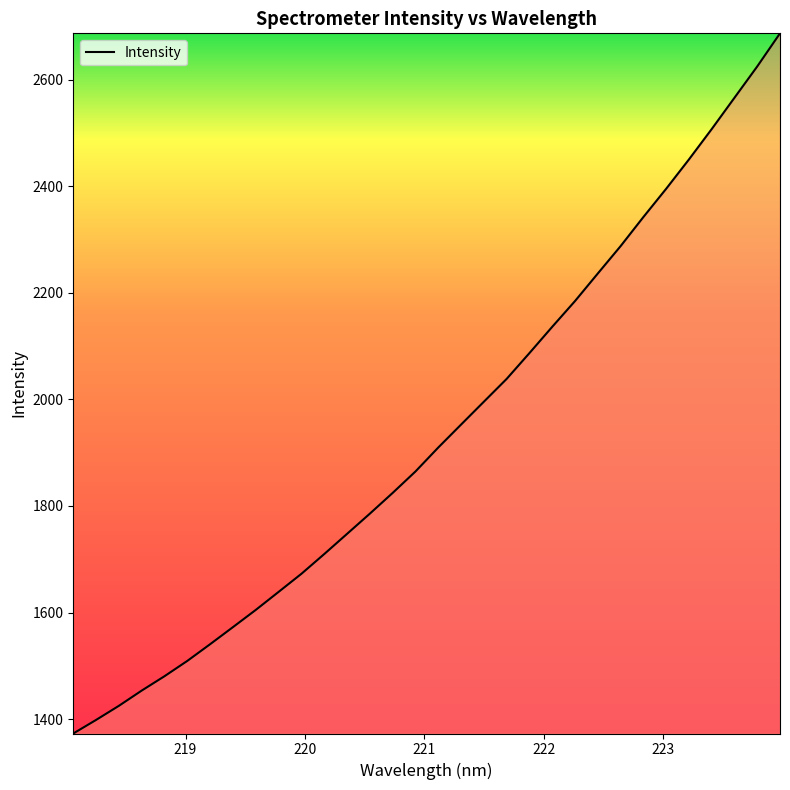

What is the maximum value shown in the chart?

2686.8